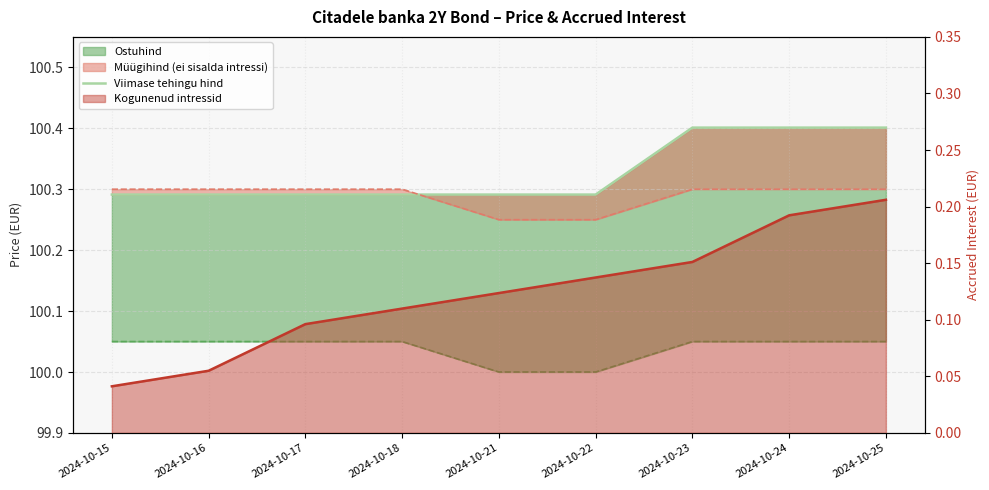

Count the Kogunenud intressid values in the range 0 to 1.

9